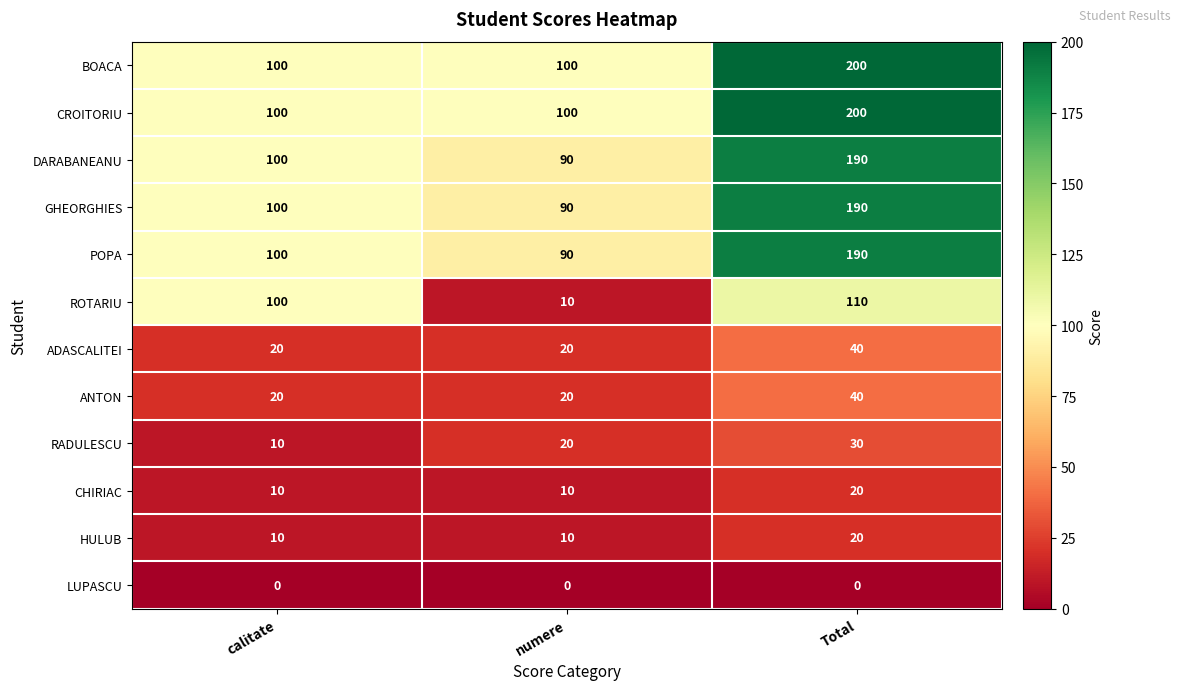

Is it true that ROTARIU equals 100 at calitate?

True